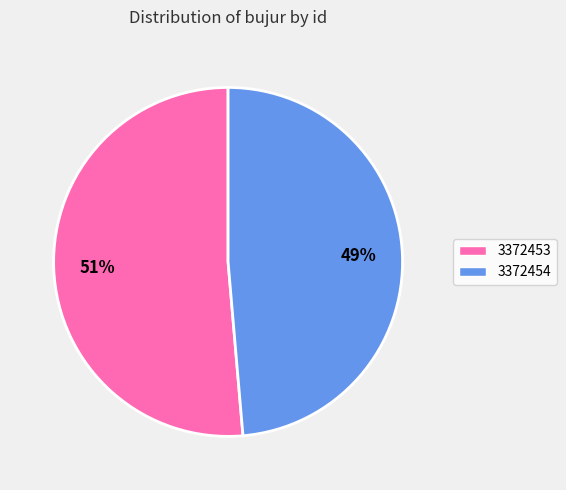

Which slice is the smallest?

3372454